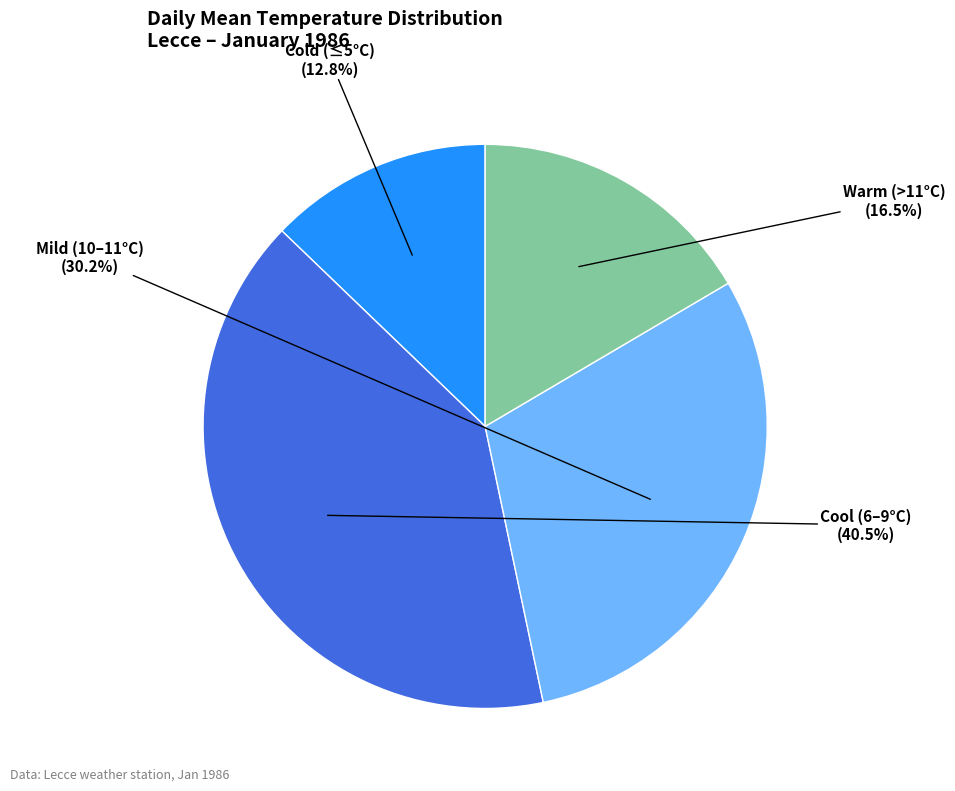

To the nearest percent, what is the average slice percentage?

25%